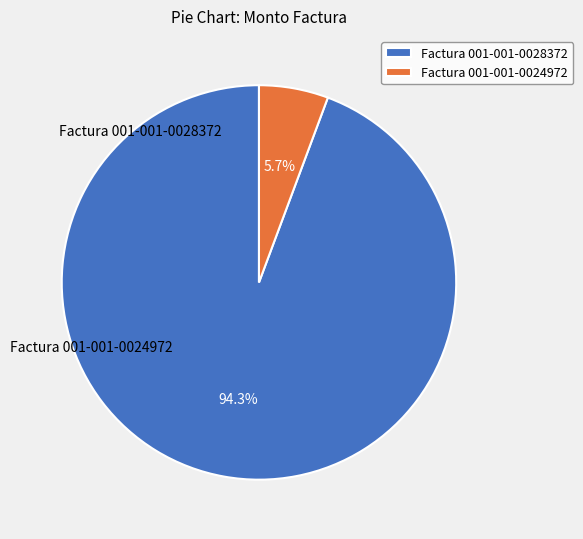

What percentage is the Factura 001-001-0028372 slice, to the nearest percent?

94%